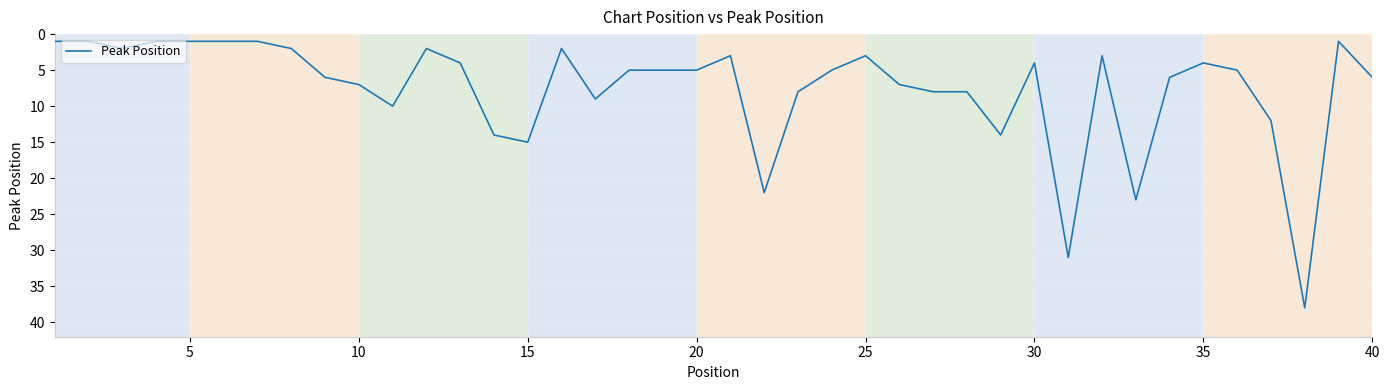

What is the maximum value shown in the chart?

38